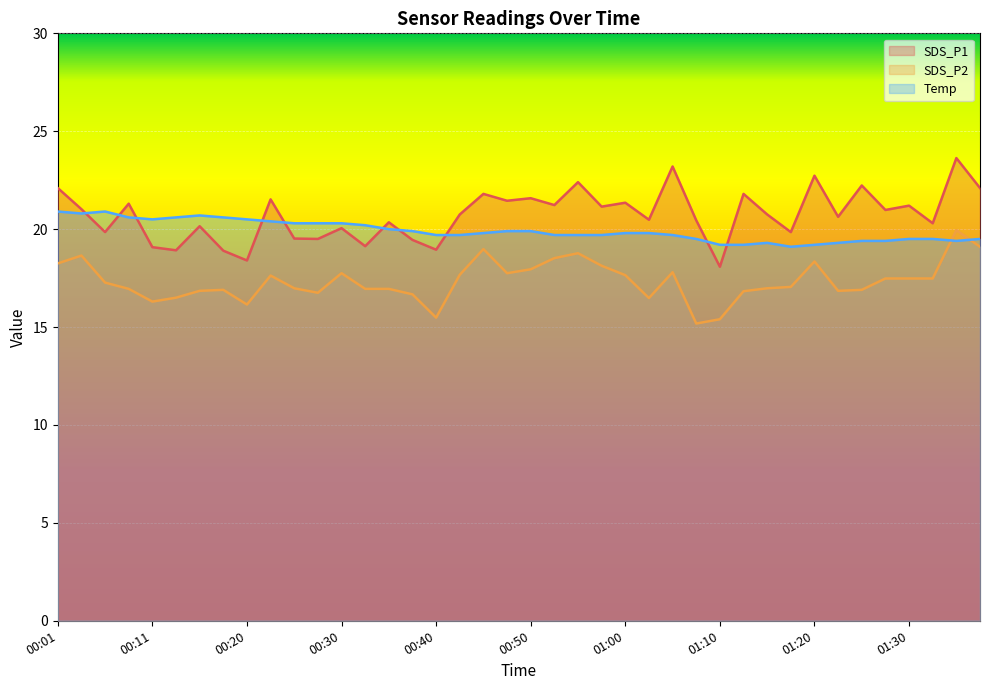

What is the total value across all series at 00:18?

56.4